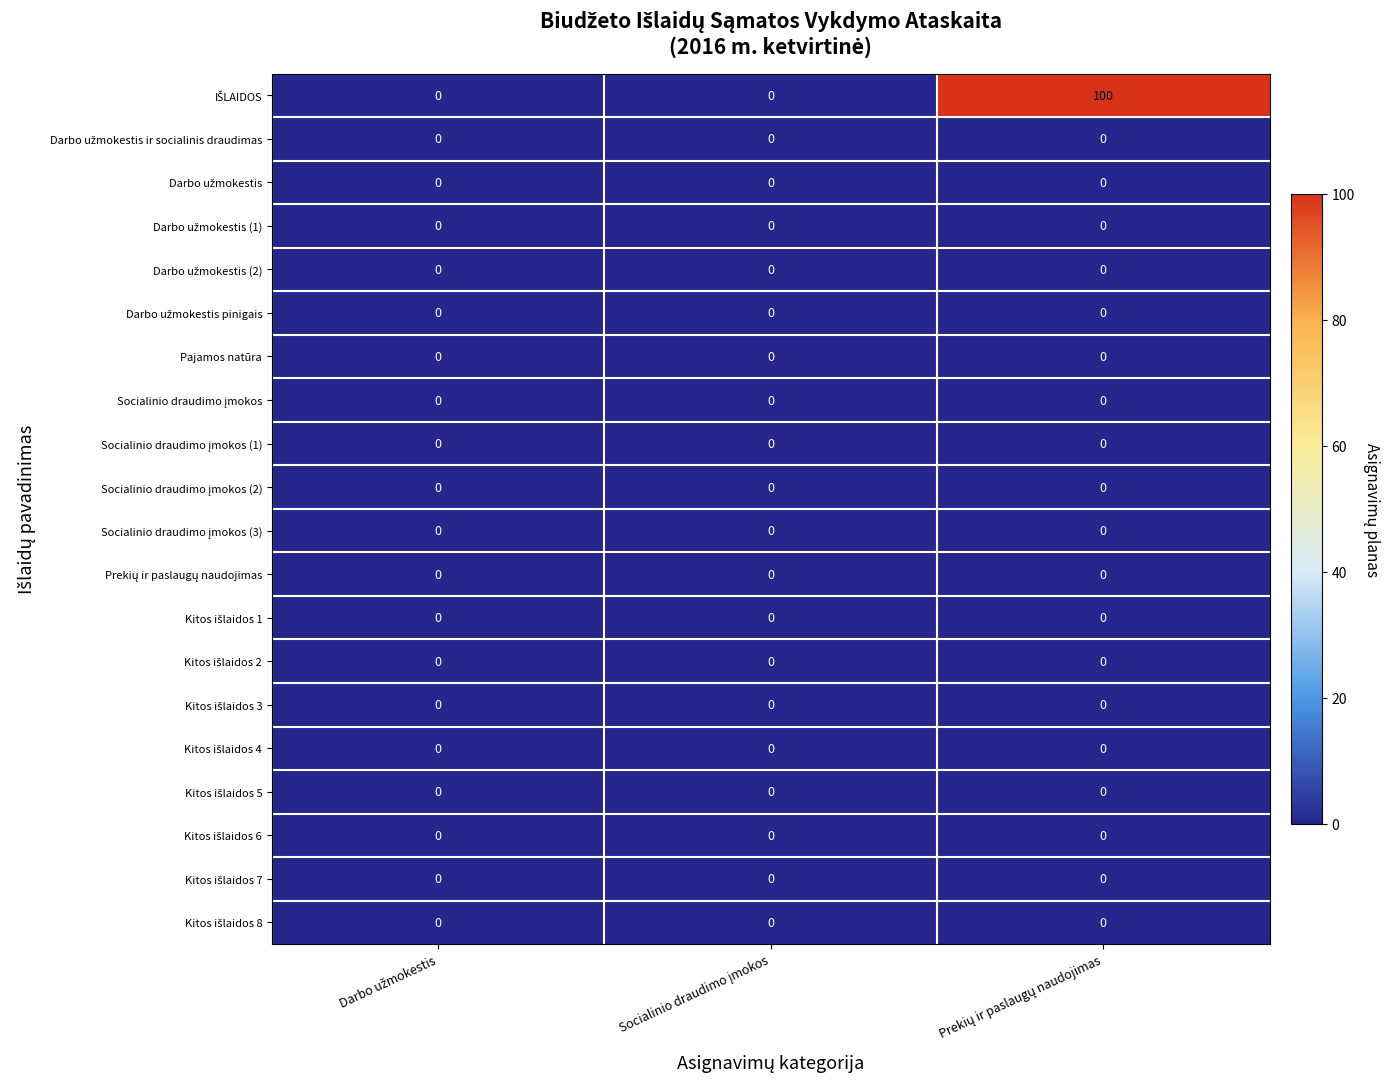

What is the maximum value shown in the chart?

100